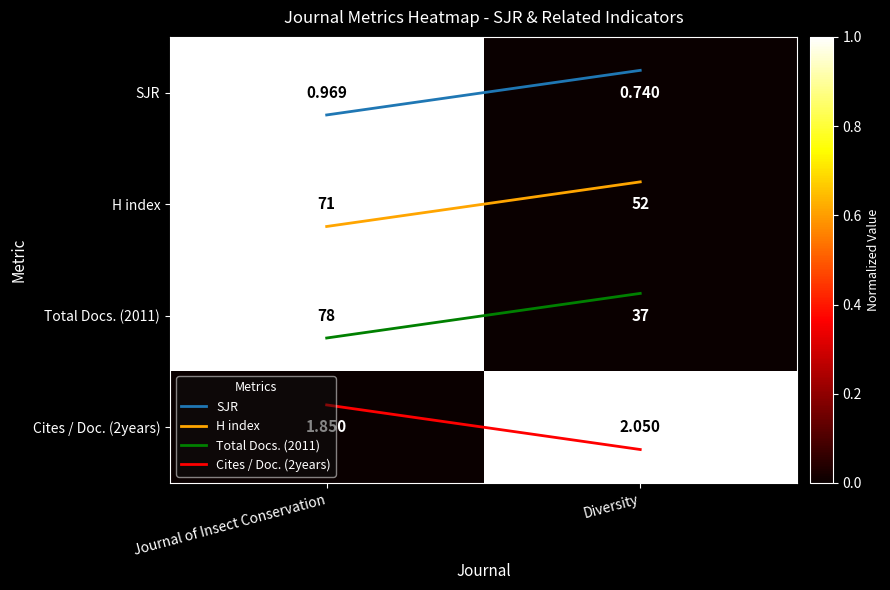

Where does the Cites / Doc. (2years) series first go above 2?

Diversity